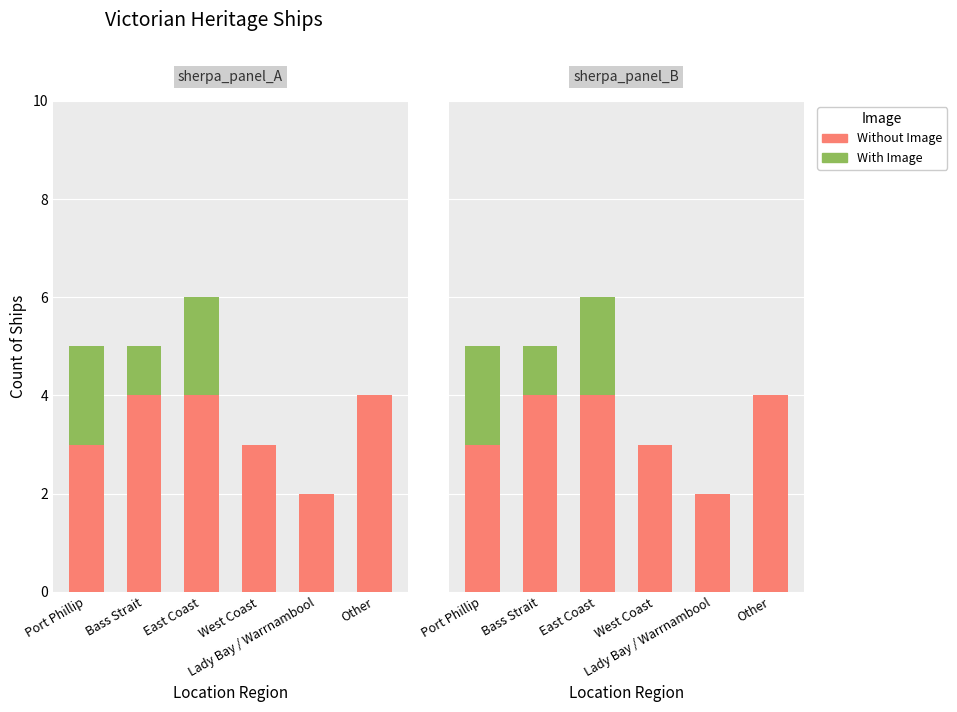

Is the value of Without Image at Other greater than the value of With Image at East Coast?

Yes